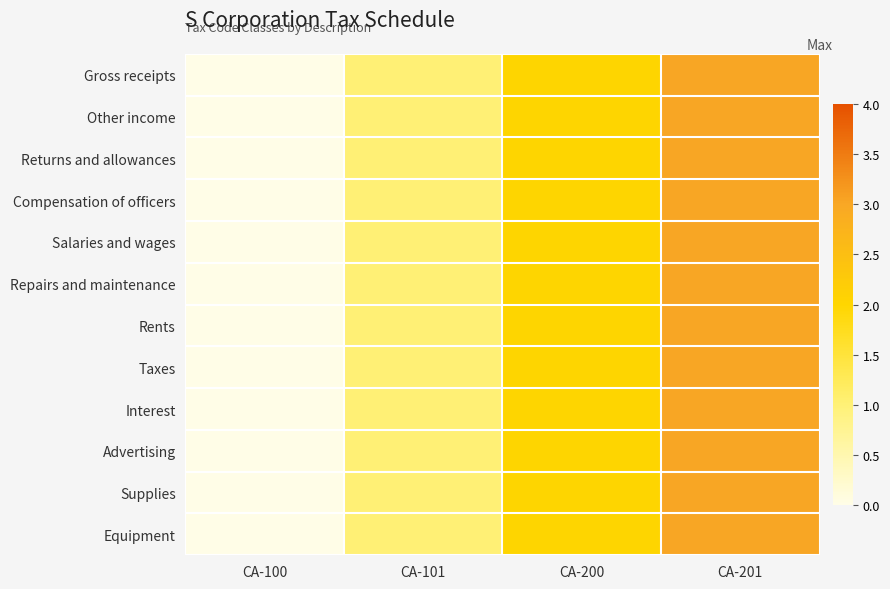

What is the total value across all series at CA-200?

24